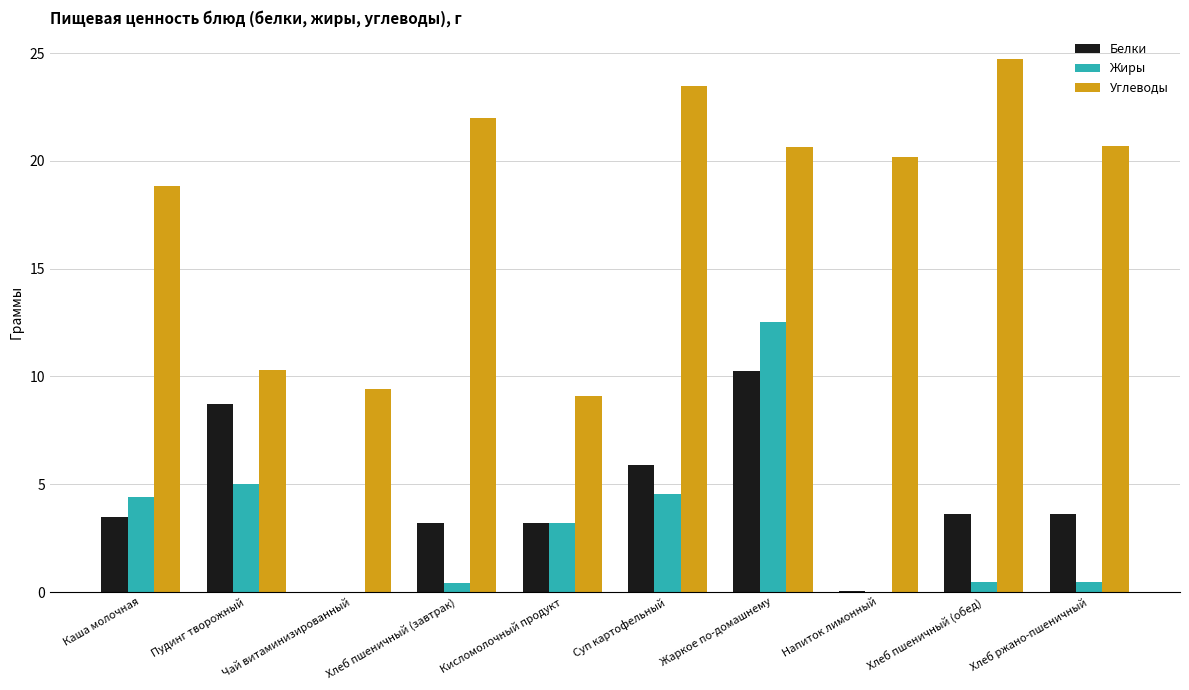

The value of Углеводы at Суп картофельный is 10.0. True or false?

False